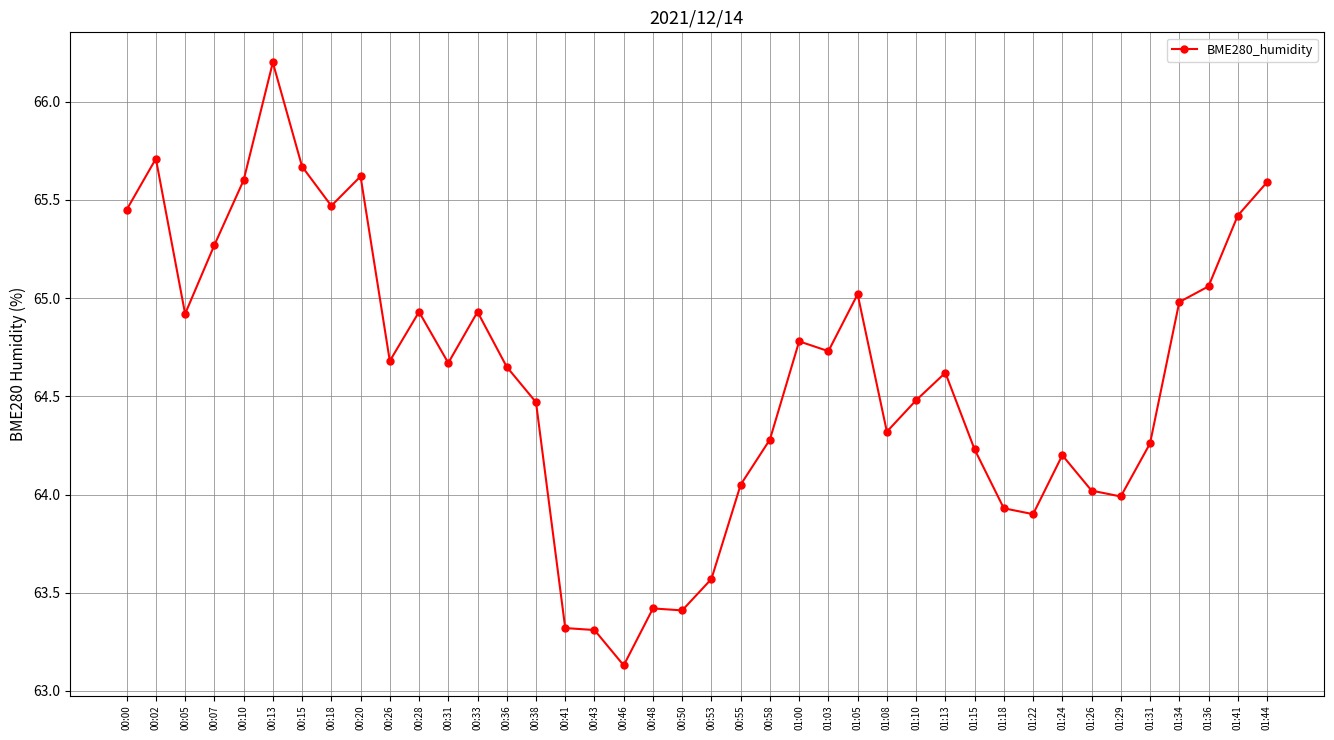

What is the greatest value displayed?

66.2